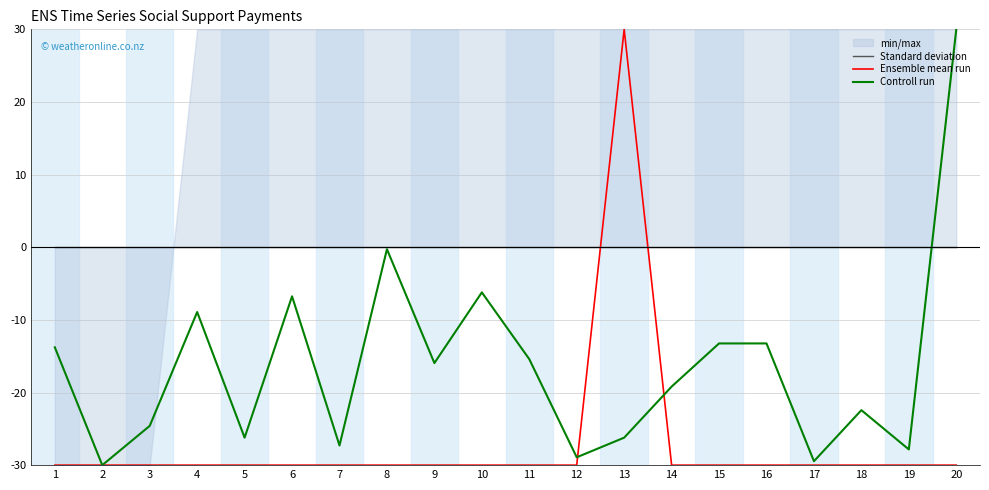

Reading left to right, transcribe all the data shown in this chart.

Standard deviation: 0.0	0.0	0.0	0.0	0.0	0.0	0.0	0.0	0.0	0.0	0.0	0.0	0.0	0.0	0.0	0.0	0.0	0.0	0.0	0.0
Ensemble mean run: -30.0	-30.0	-30.0	-30.0	-30.0	-30.0	-30.0	-30.0	-30.0	-30.0	-30.0	-30.0	30.0	-30.0	-30.0	-30.0	-30.0	-30.0	-30.0	-30.0
Controll run: -13.8	-30.0	-24.6	-8.9	-26.2	-6.8	-27.3	-0.3	-15.9	-6.2	-15.4	-28.9	-26.2	-19.2	-13.2	-13.2	-29.5	-22.4	-27.8	30.0